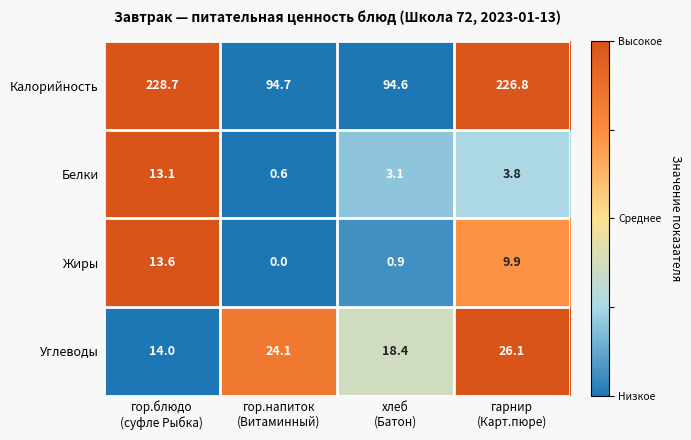

What is the spread (max minus min) of values at гор.напиток
(Витаминный)?

94.7